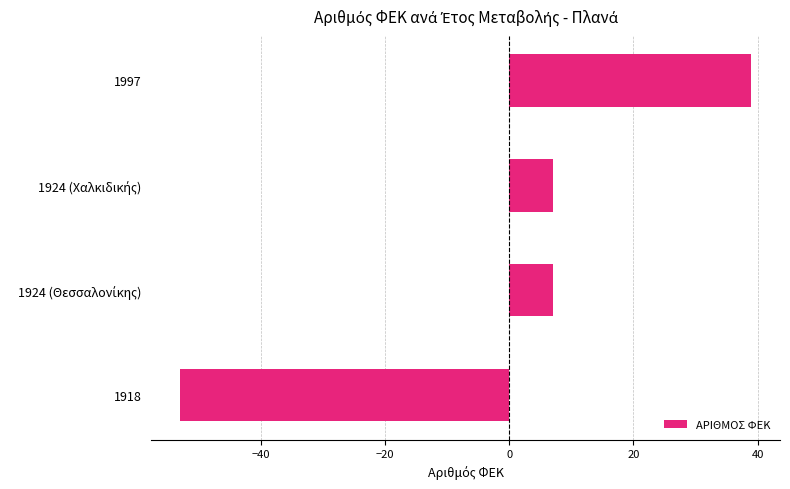

How many categories are shown in the chart?

4